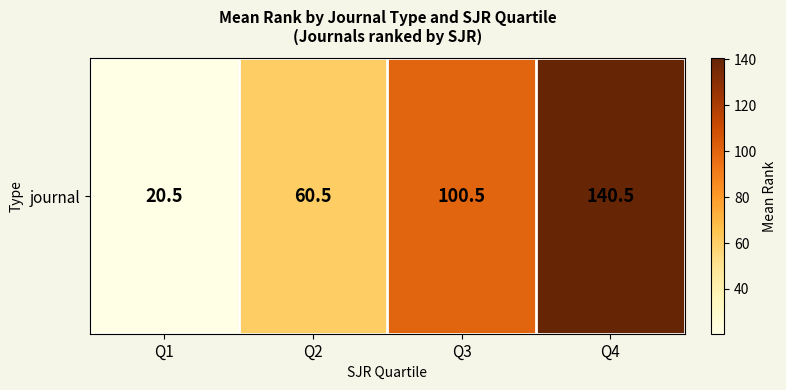

How many series are shown in this chart?

1